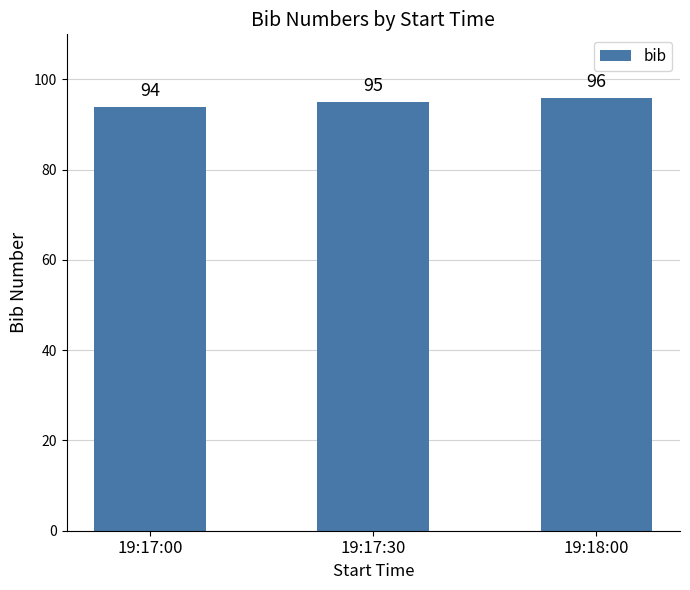

What is the difference between the maximum and second lowest values?

1